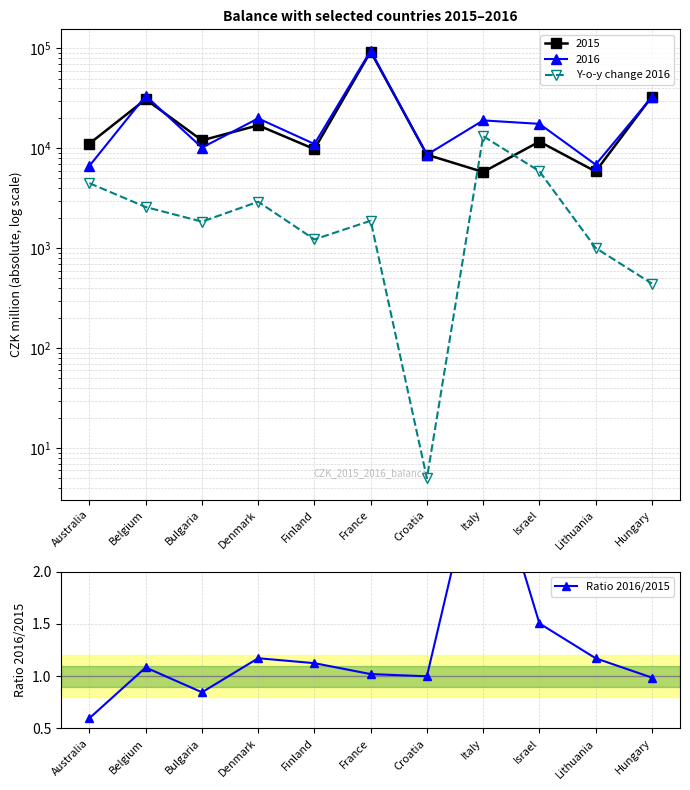

What is the label of the 2nd point from the left?

Belgium